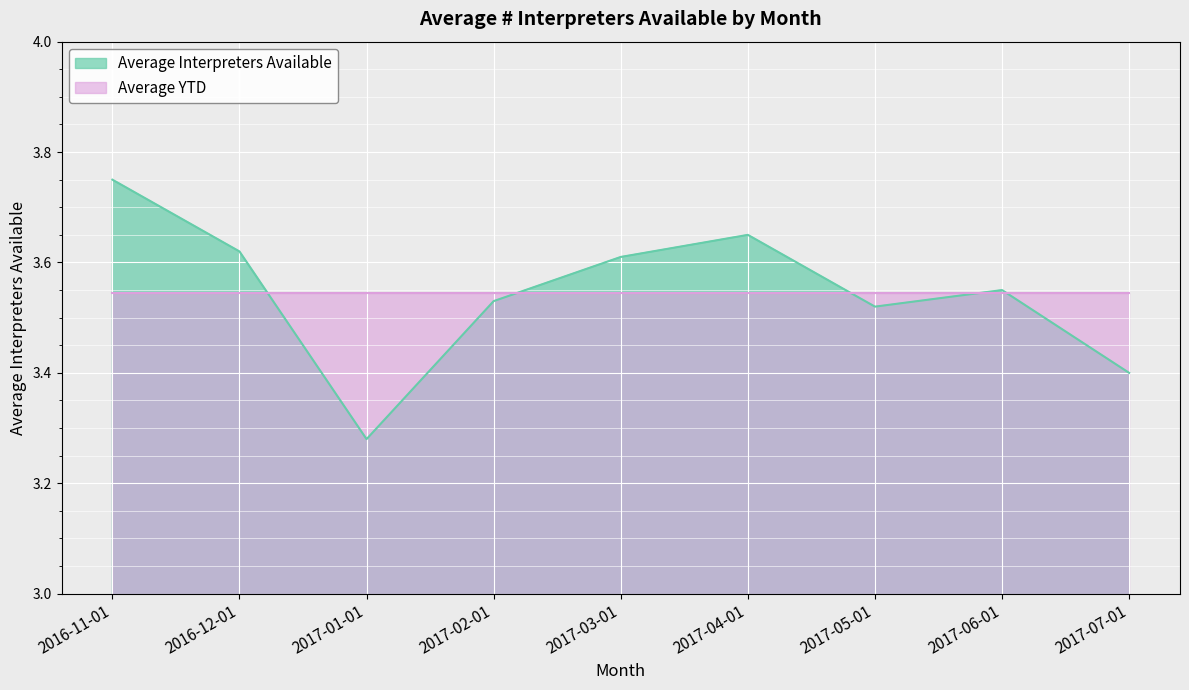

What value does the data have at 2017-04-01?

3.6